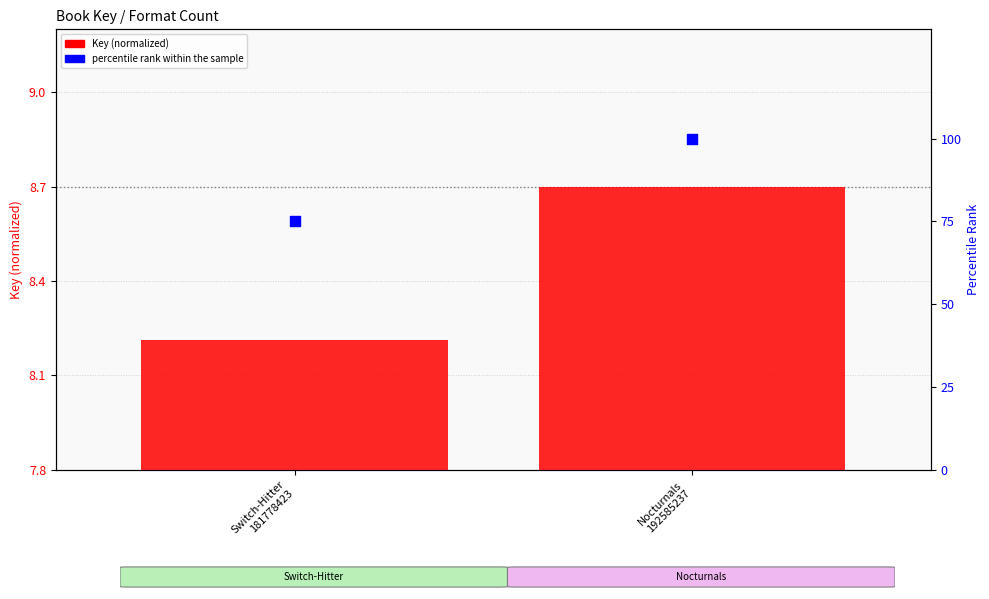

Is the value of Key (normalized) at Nocturnals
192585237 greater than the value of percentile rank within the sample at Nocturnals
192585237?

No